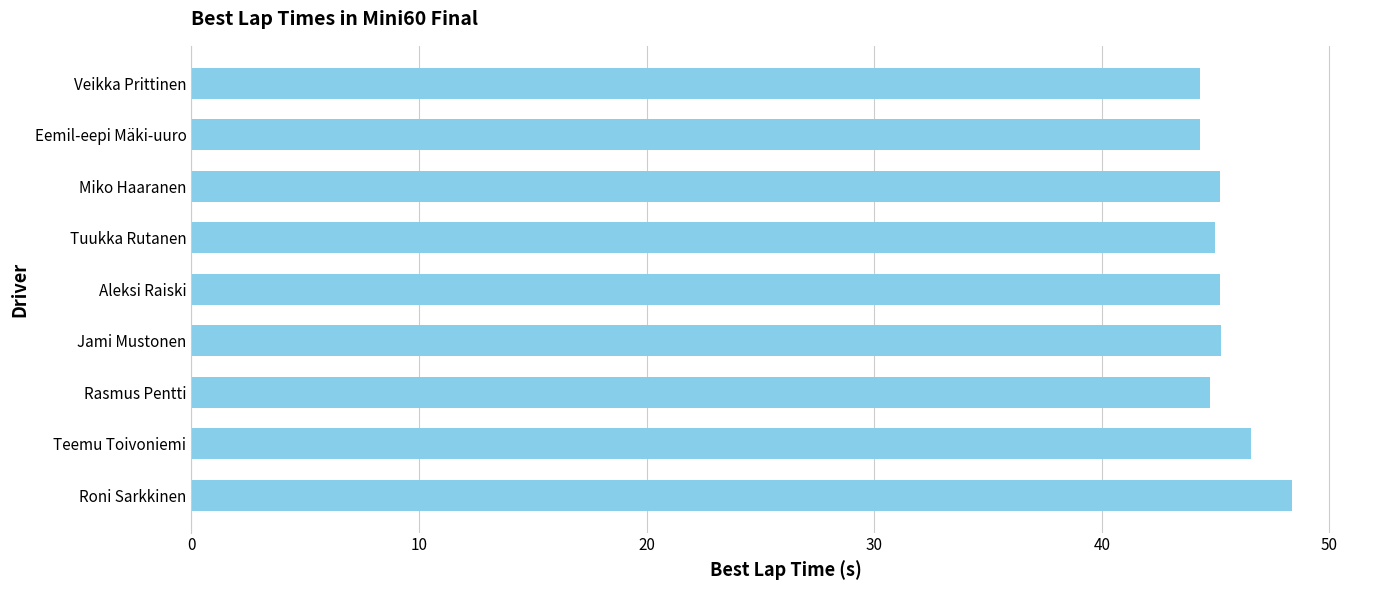

What is the sum of all values?

408.9